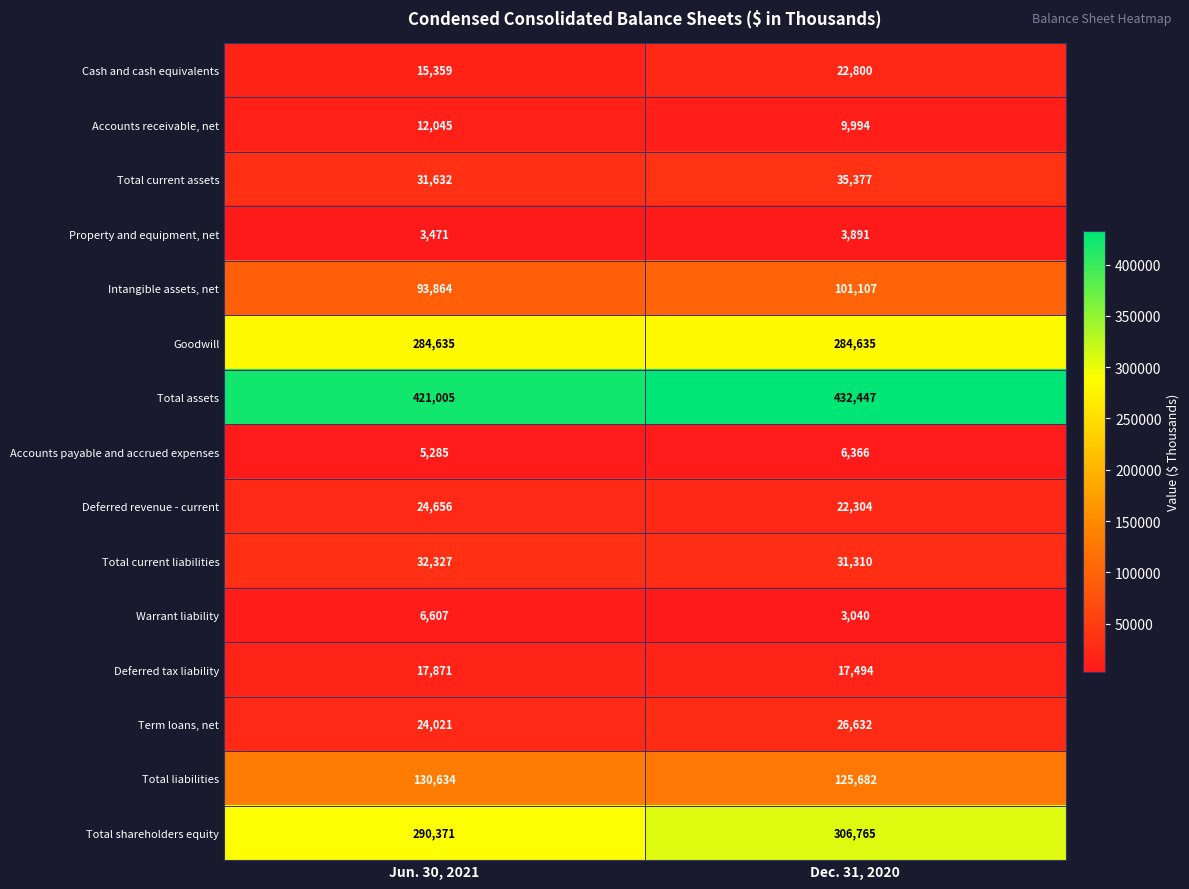

At which label is Total current assets closest to 33504?

Jun. 30, 2021